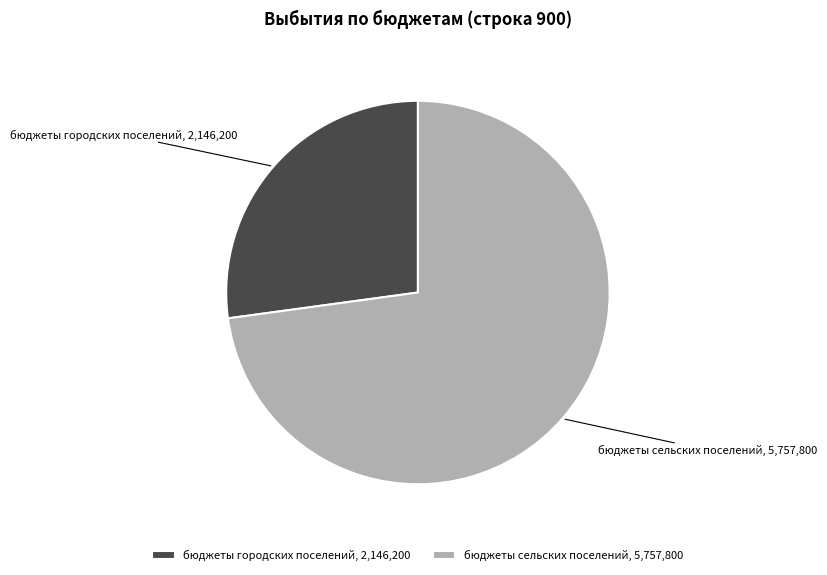

Which slice is the largest?

бюджеты сельских поселений